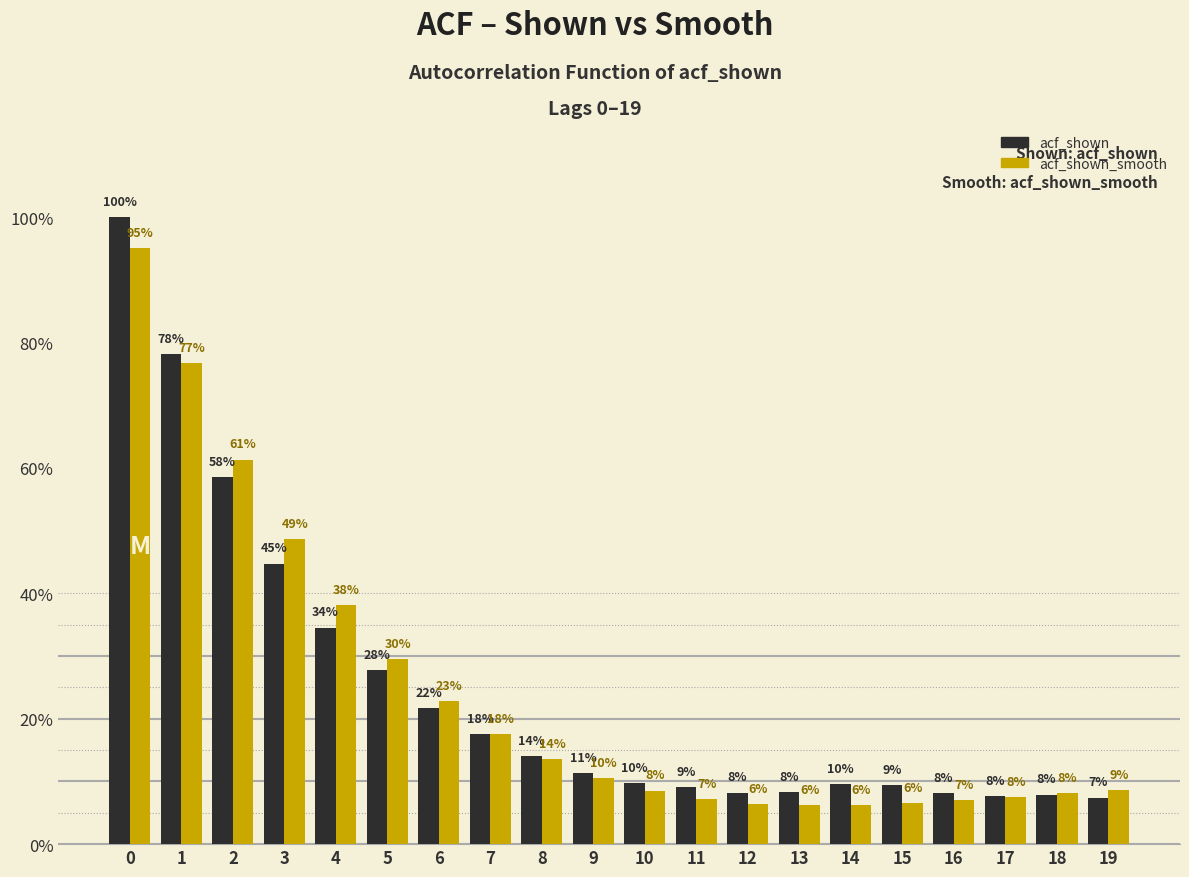

Does the chart contain any negative values?

No